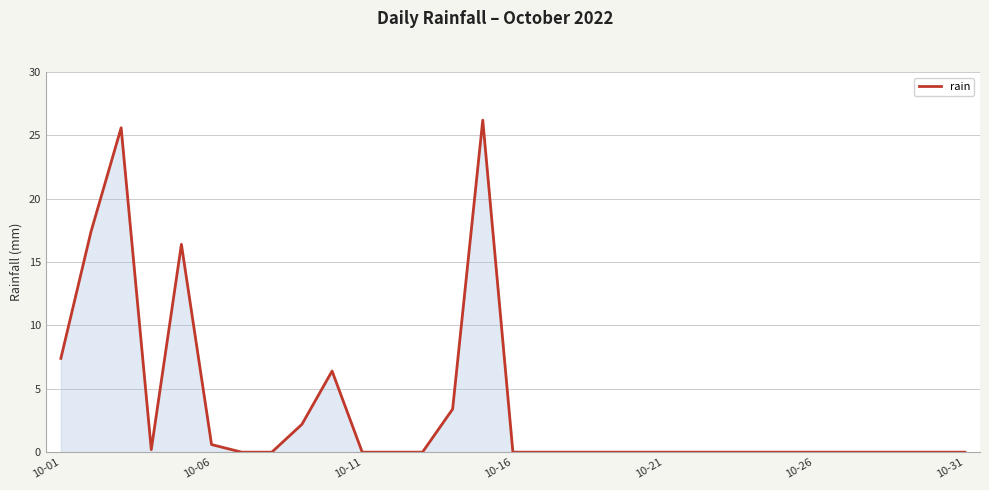

What is the difference between the maximum and minimum values?

26.2